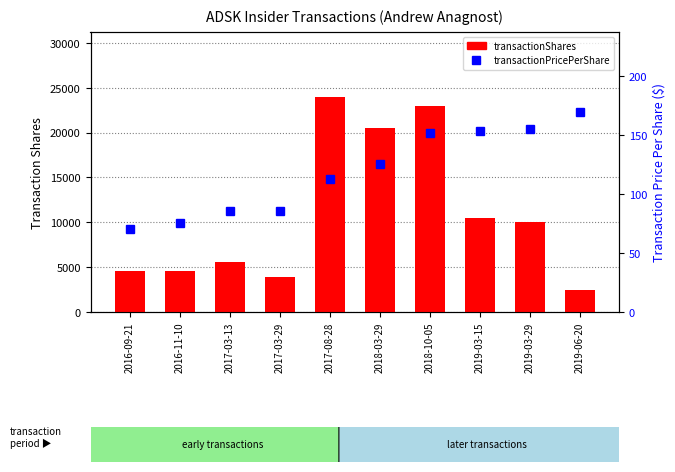

What is the label of the 8th bar from the right?

2017-03-13